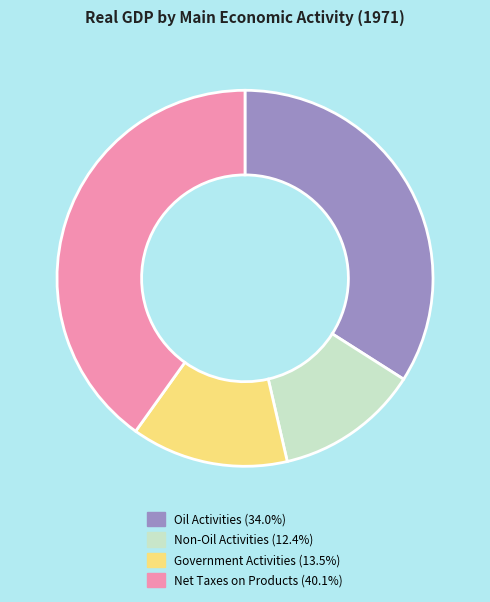

Approximately how many times larger is the value at Government Activities compared to Non-Oil Activities?

1.1